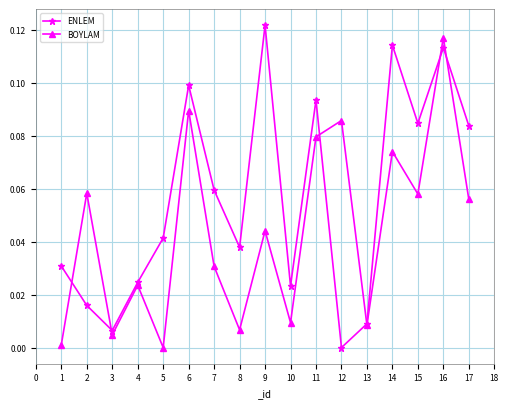

At which category is the sum across all series the highest?

16